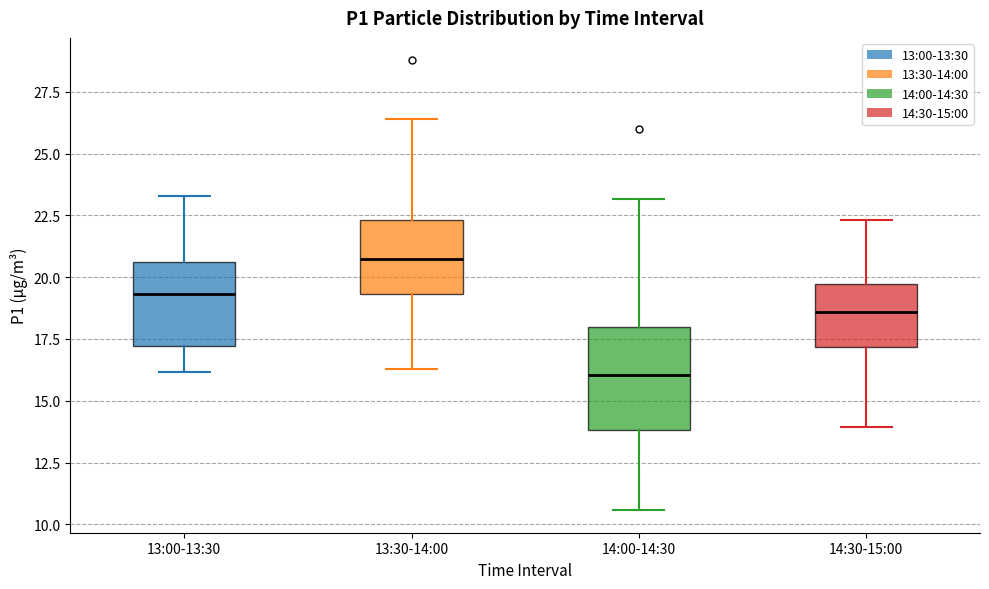

Comparing the boxes themselves (not the whiskers), which one is the tallest?

14:00-14:30